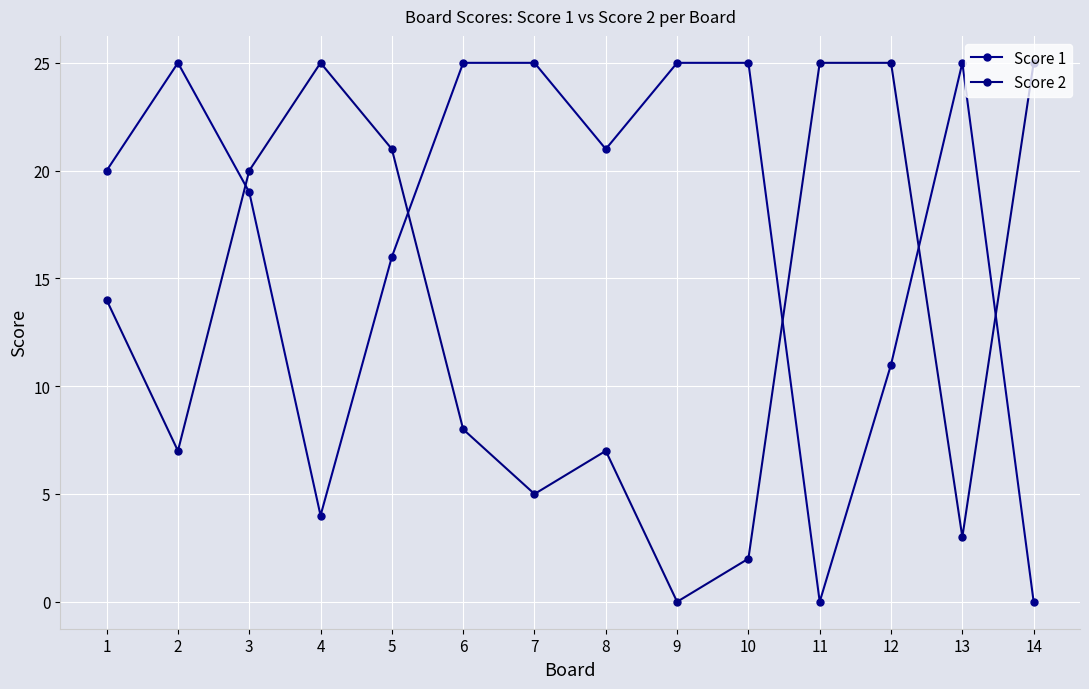

In Score 1, how many points are higher than both neighbors (excluding endpoints)?

2